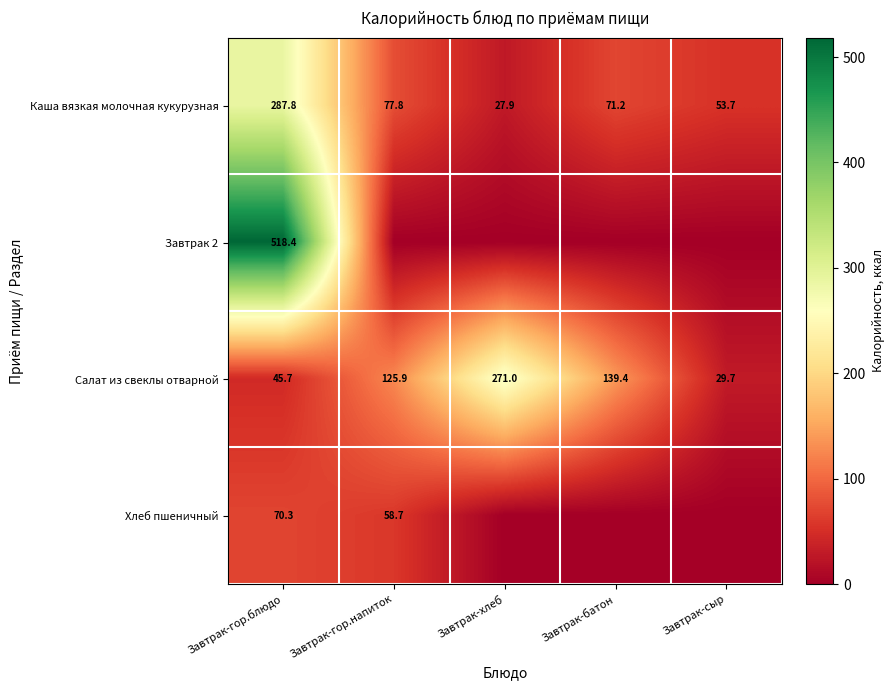

List the labels in order of Салат из свеклы отварной value, smallest first.

Завтрак-сыр, Завтрак-гор.блюдо, Завтрак-гор.напиток, Завтрак-батон, Завтрак-хлеб